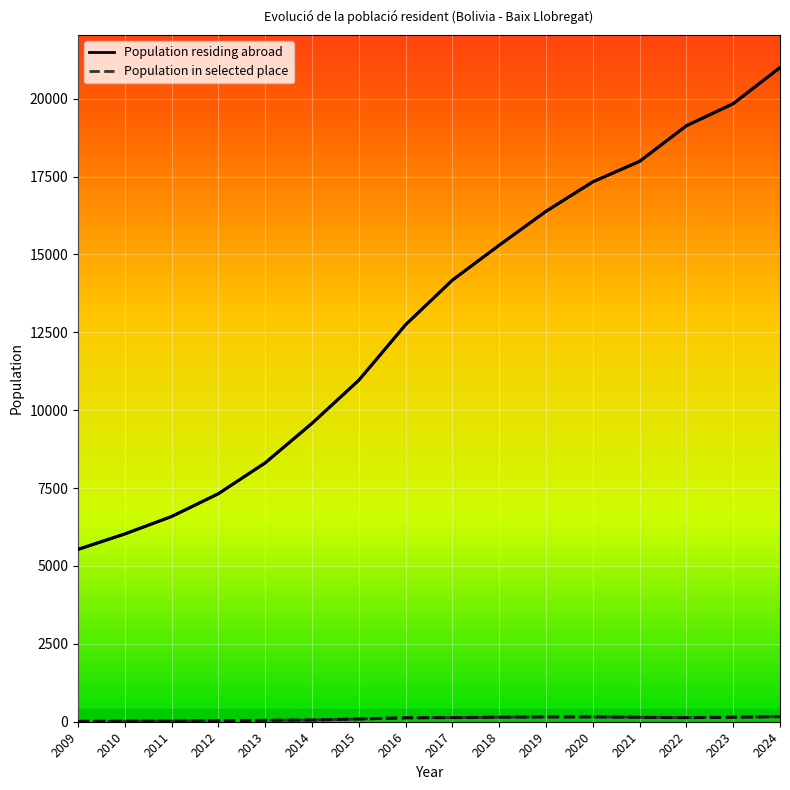

Is it true that Population residing abroad equals 6027 at 2010?

True